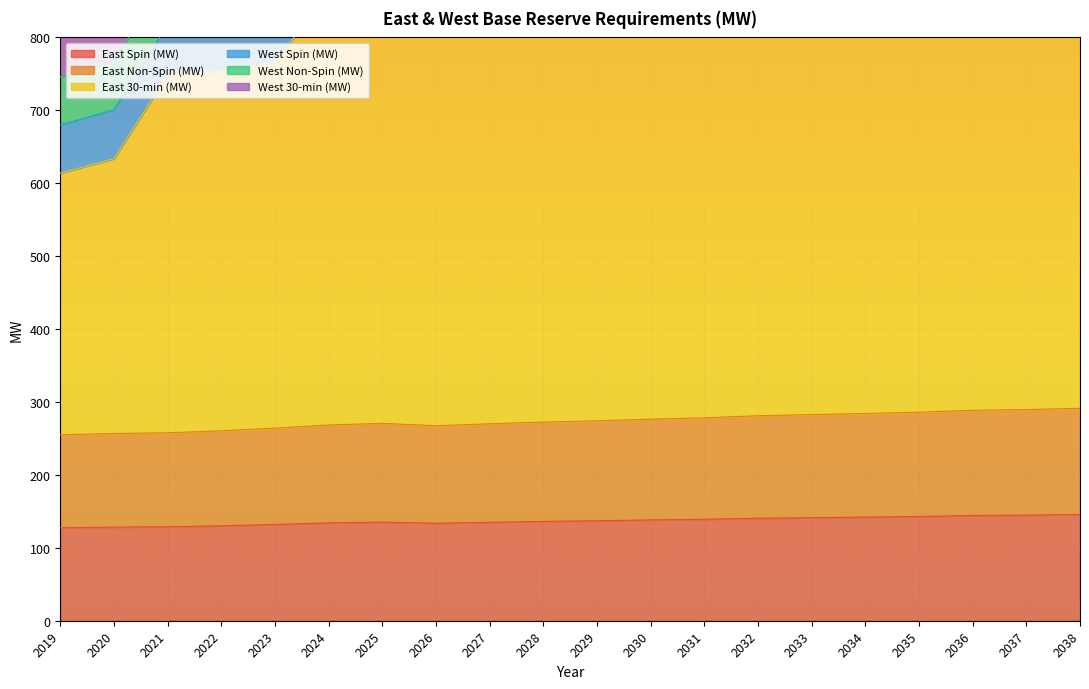

At which label does East Non-Spin (MW) reach its peak?

2038